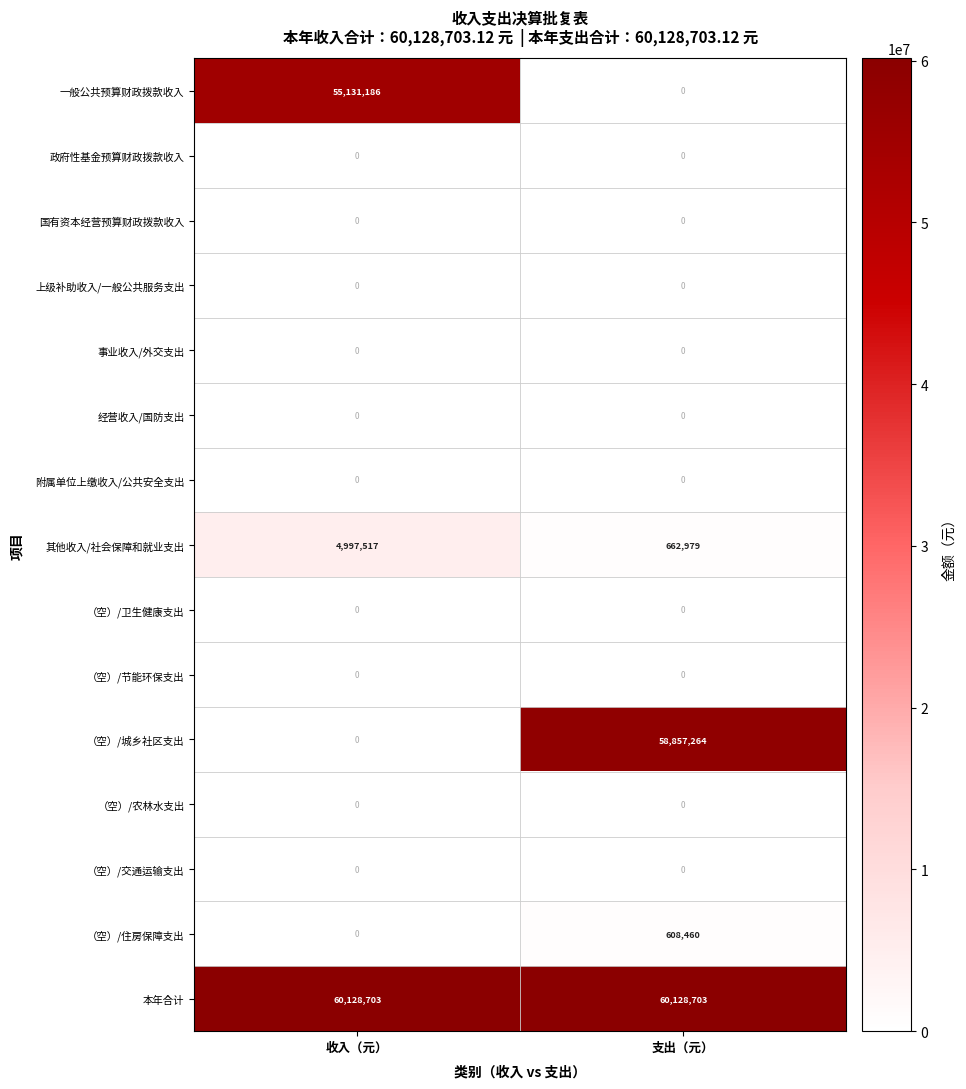

Which series has the widest spread of values?

（空）/城乡社区支出